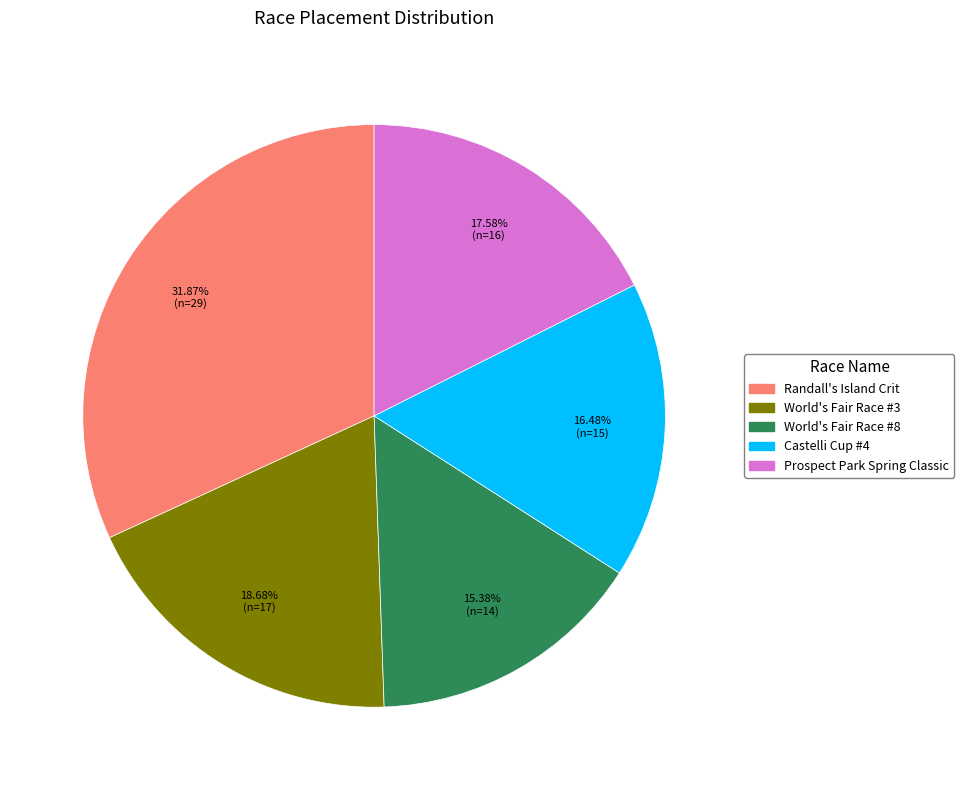

Which has a higher value, Prospect Park Spring Classic or Castelli Cup #4?

Prospect Park Spring Classic